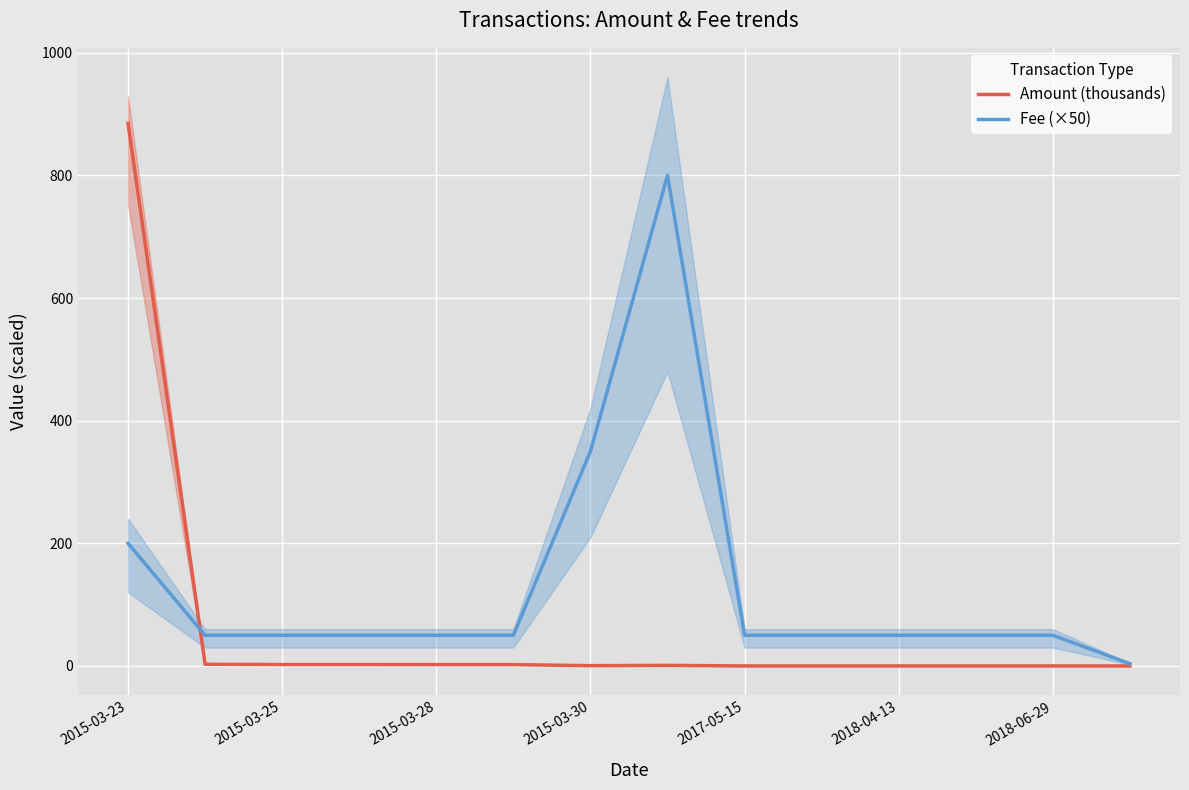

True or false: Fee (×50) and Amount (thousands) intersect in this chart.

True